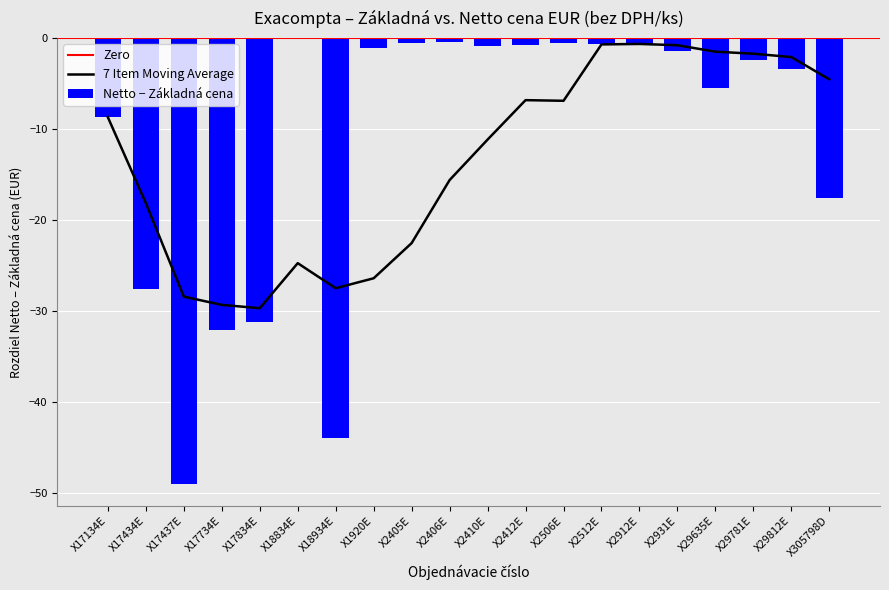

How many values are below zero?

19